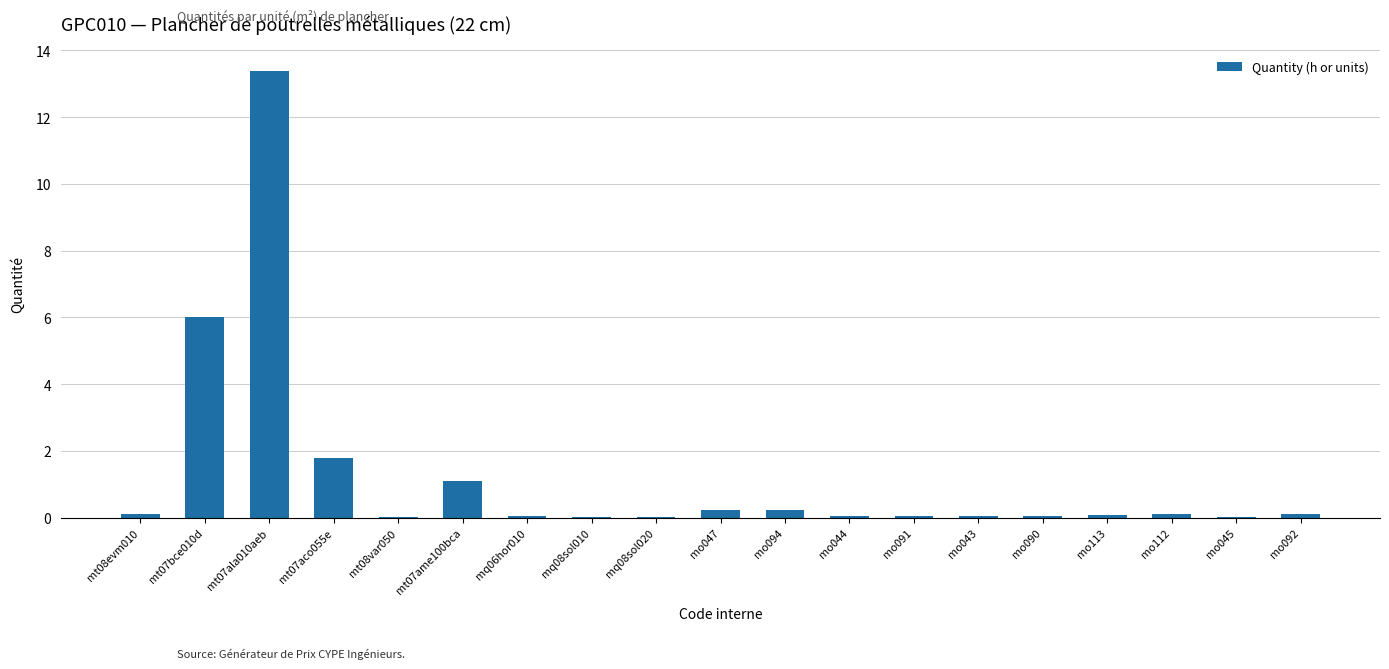

The chart shows a value of 0.1 at mo112. True or false?

True